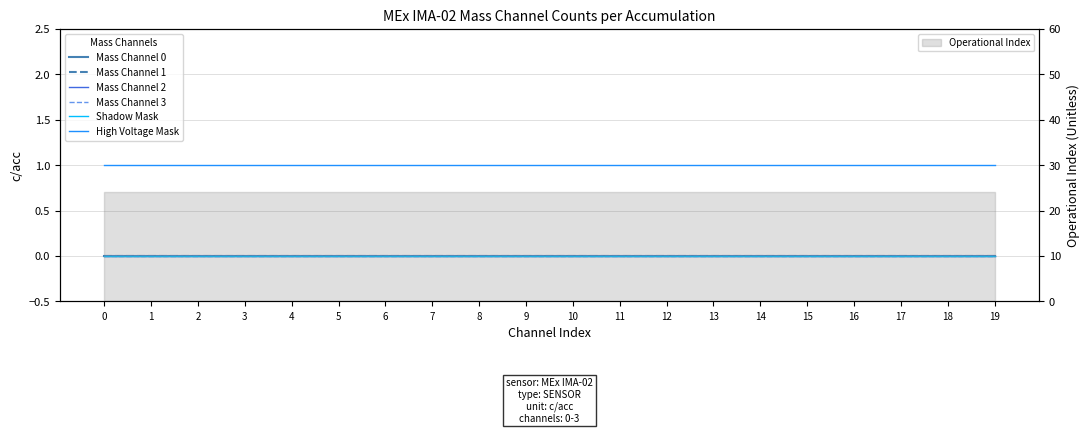

True or false: Shadow Mask and Mass Channel 0 cross at least once.

False